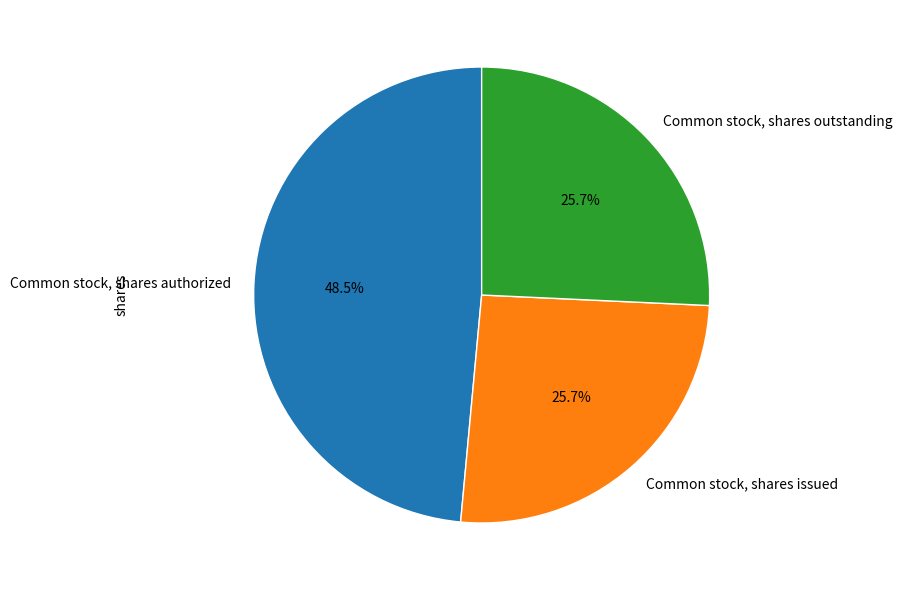

Does Common stock, shares outstanding represent more than half of the total?

No